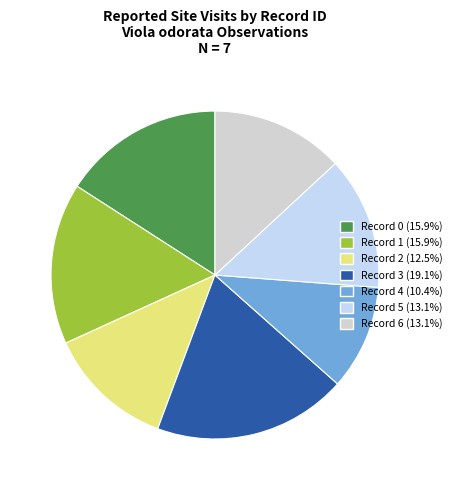

How many segments does this pie chart have?

7